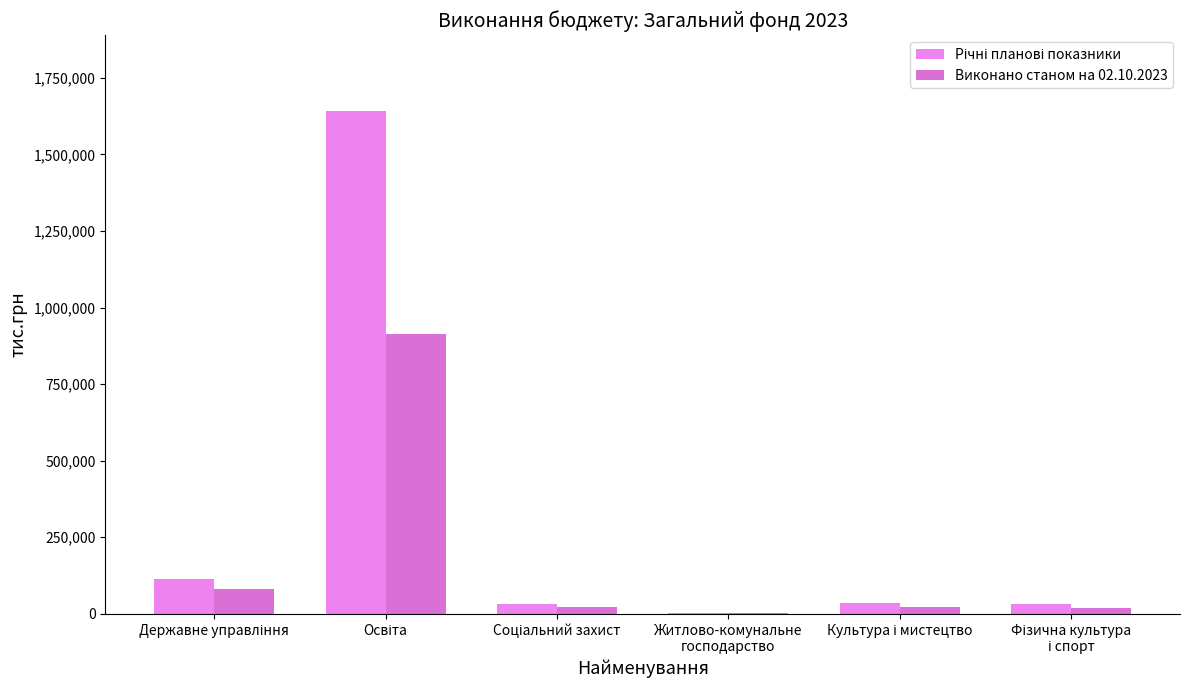

Are the bars horizontal?

No